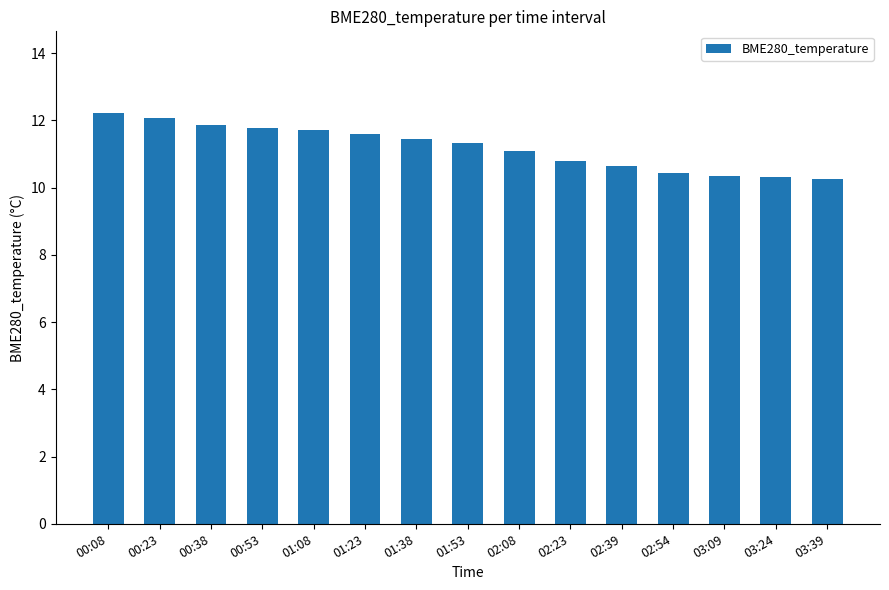

Is it true that the value at 00:23 is 12.1?

True